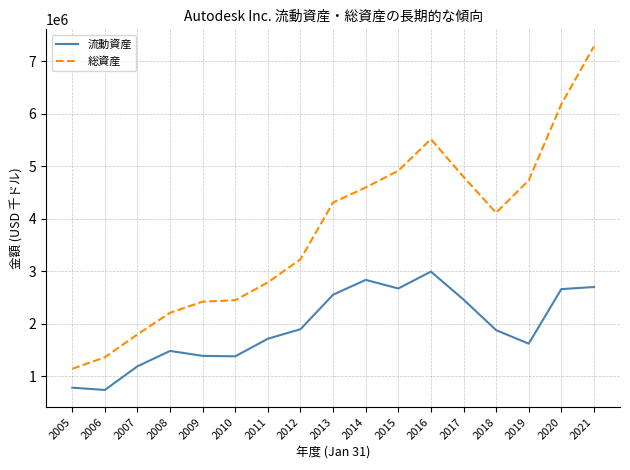

The 流動資産 series shows 1455718 at 2013. True or false?

False